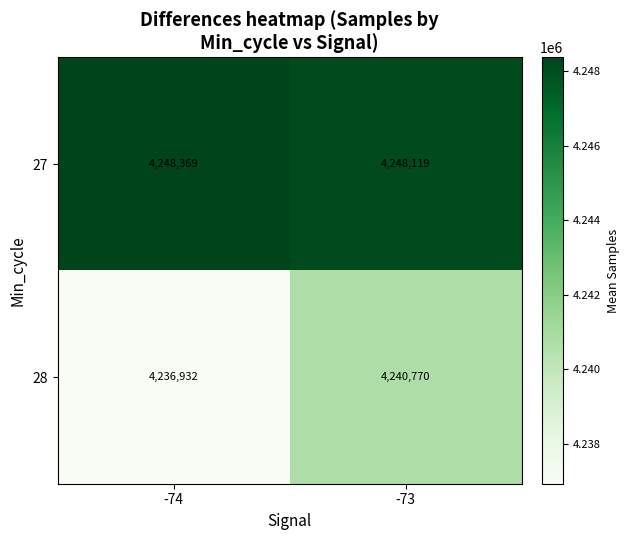

Reading right to left, transcribe all the data shown in this chart.

27: -73=4248119	-74=4248369
28: -73=4240770	-74=4236932